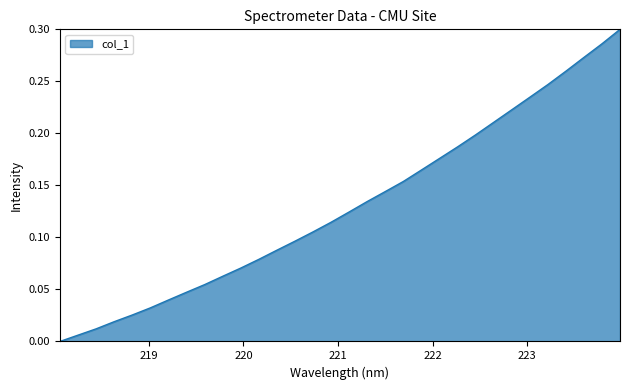

Rank the categories by value from lowest to highest.

218.0596, 218.2508, 218.442, 218.6332, 218.8244, 219.0156, 219.2067, 219.3979, 219.589, 219.7801, 219.9712, 220.1623, 220.3533, 220.5444, 220.7354, 220.9264, 221.1174, 221.3083, 221.4993, 221.6902, 221.8812, 222.0721, 222.263, 222.4538, 222.6447, 222.8355, 223.0264, 223.2172, 223.408, 223.5987, 223.7895, 223.9802